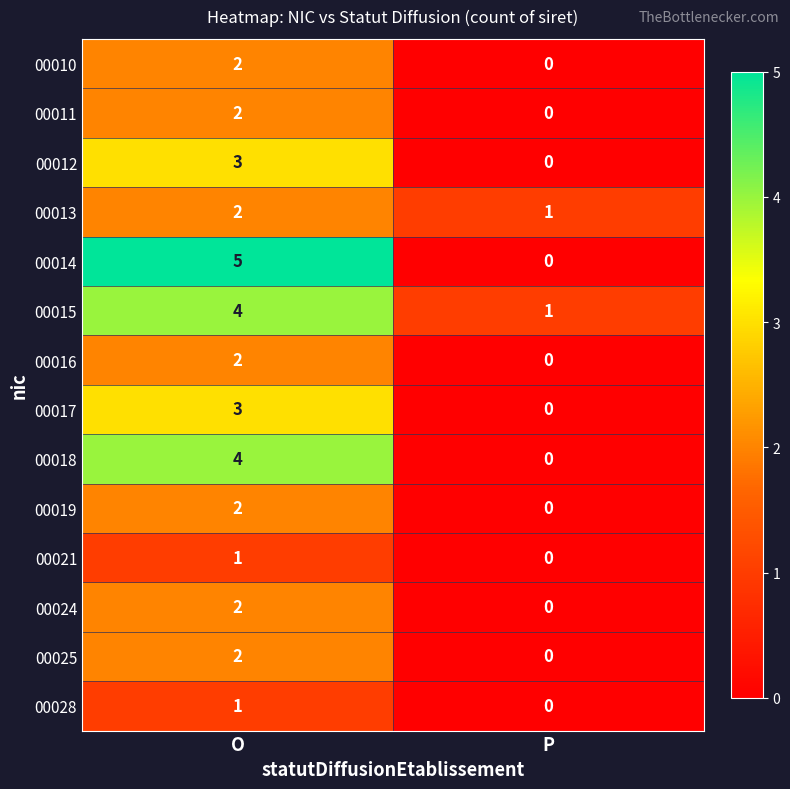

Is the value of 00018 at P greater than the value of 00014 at O?

No